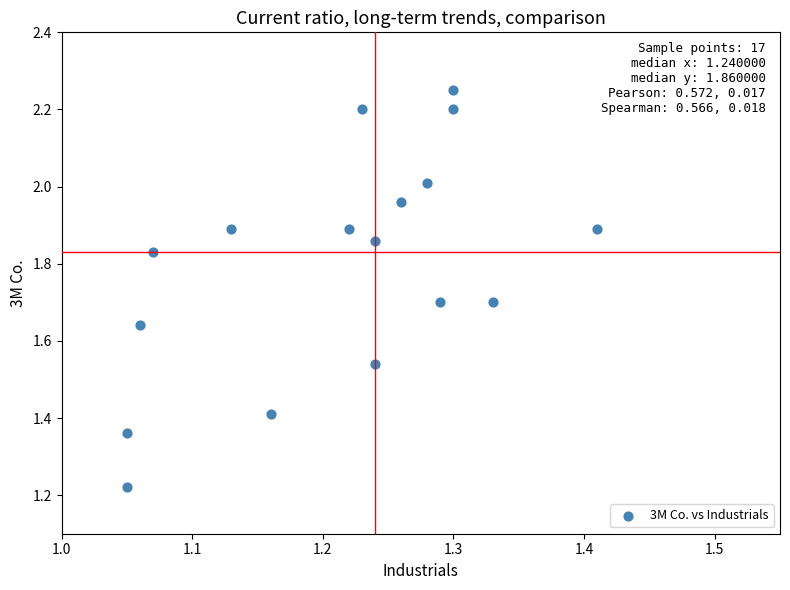

What is the range of Y values (max minus min)?

1.0